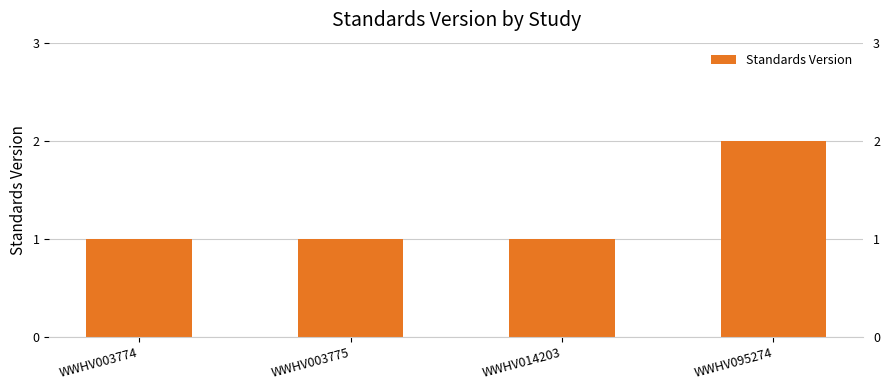

List the labels in order of value, largest first.

WWHV095274, WWHV003774, WWHV003775, WWHV014203